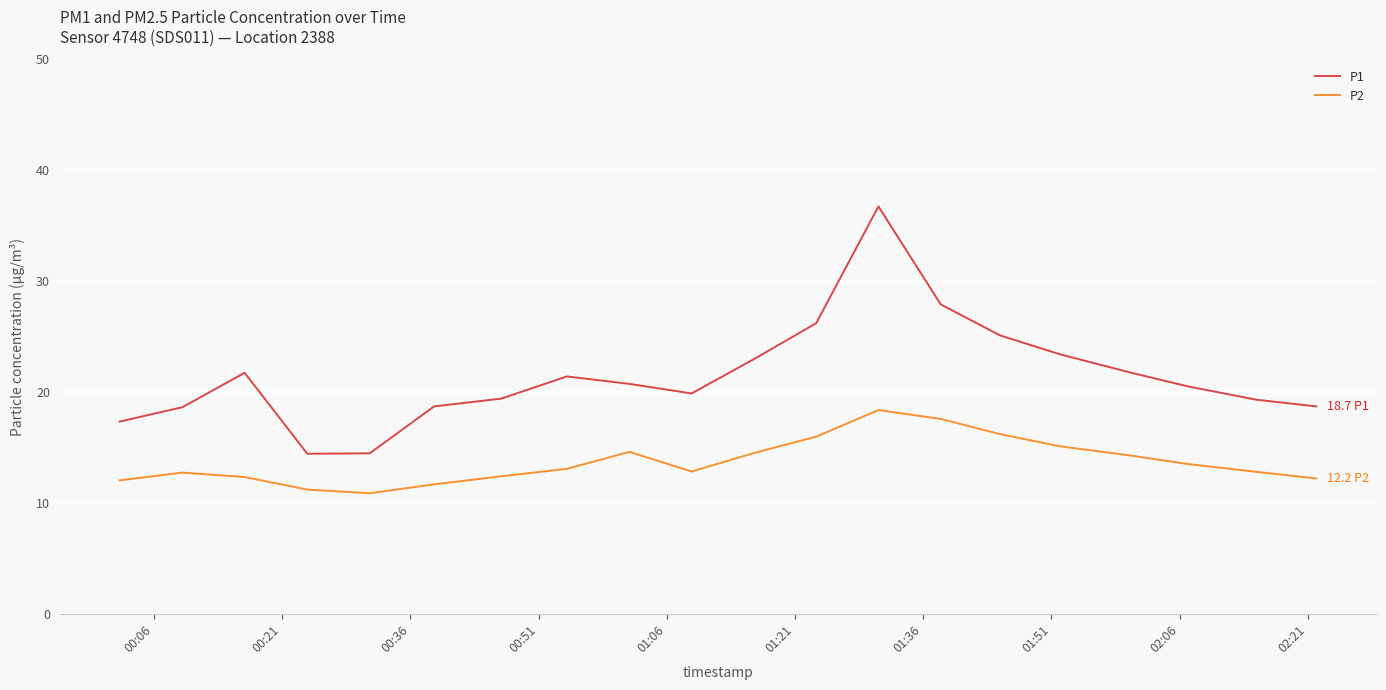

Which series has the largest range (max minus min)?

P1